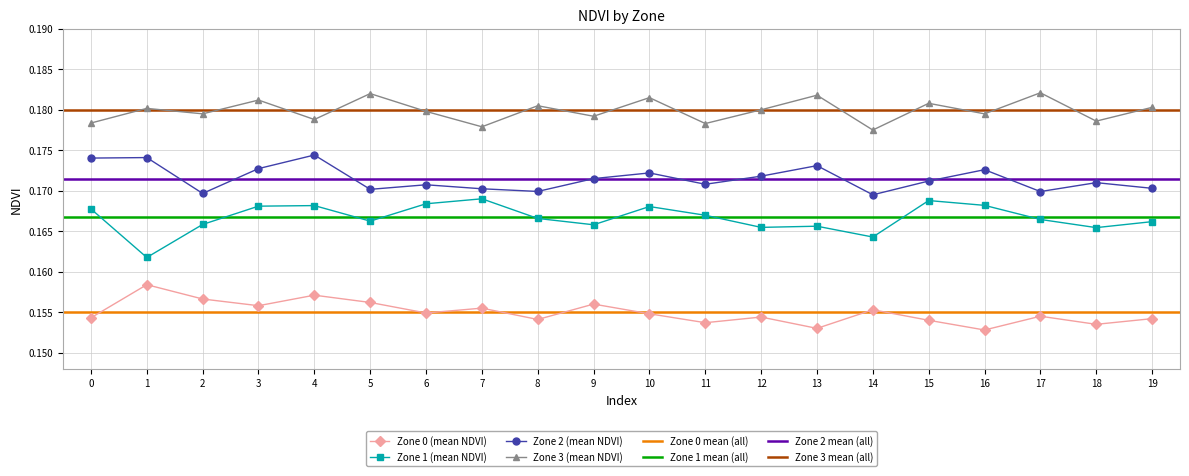

What is the total value across all series at 4?

0.7